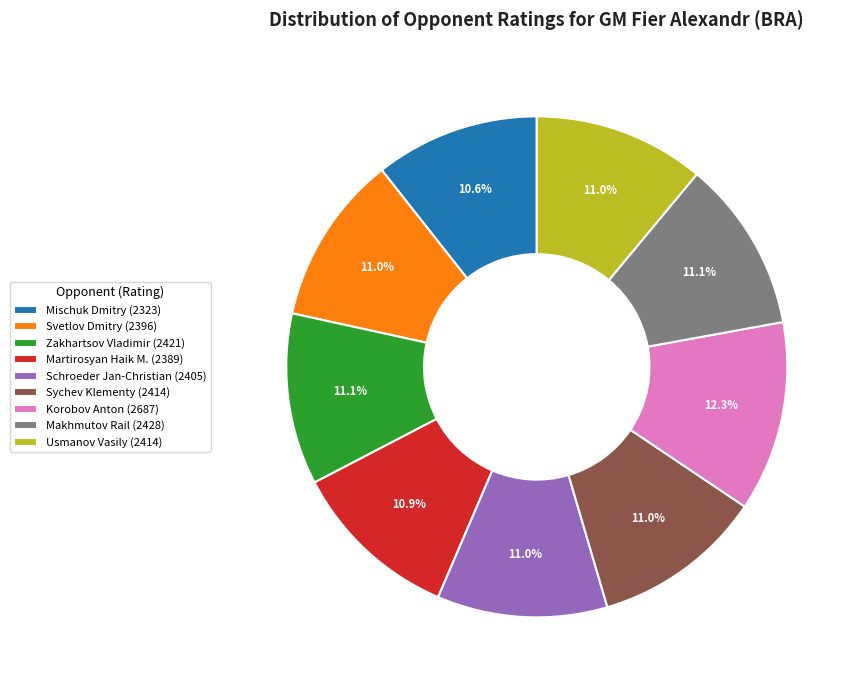

Does Mischuk Dmitry (2323) account for over 50% of the chart?

No